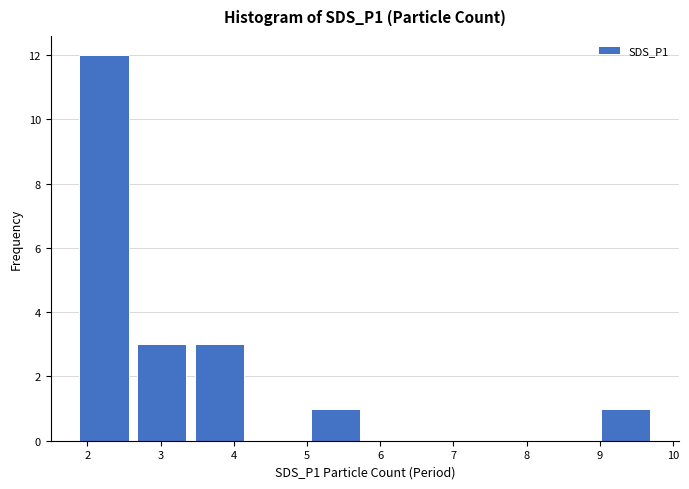

What is the greatest value displayed?

12